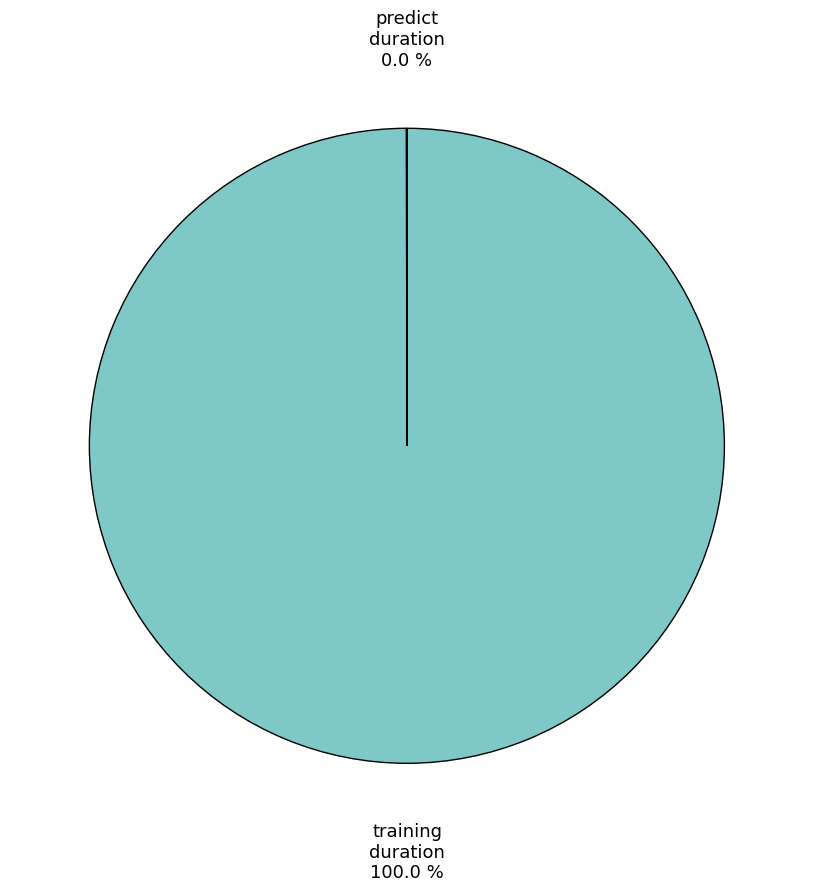

Is there a majority slice in this chart?

Yes